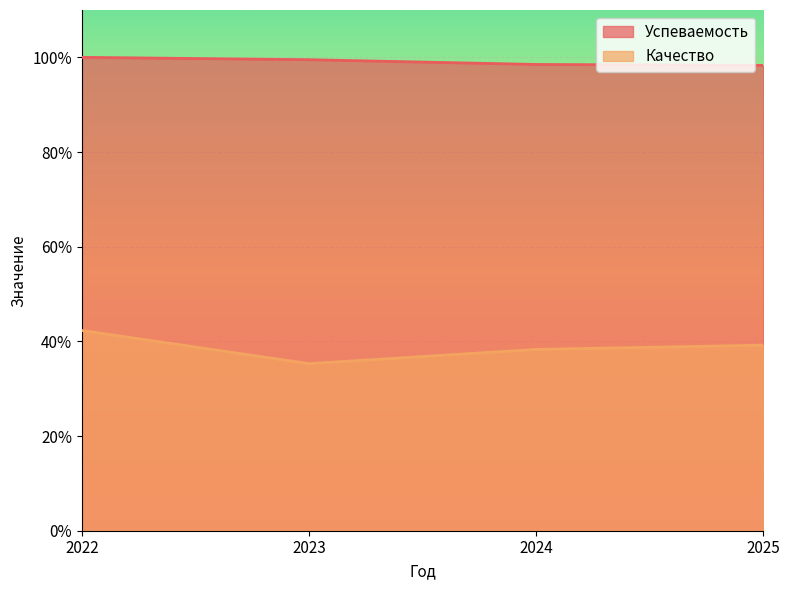

Does the chart display data point markers on the line(s)?

No